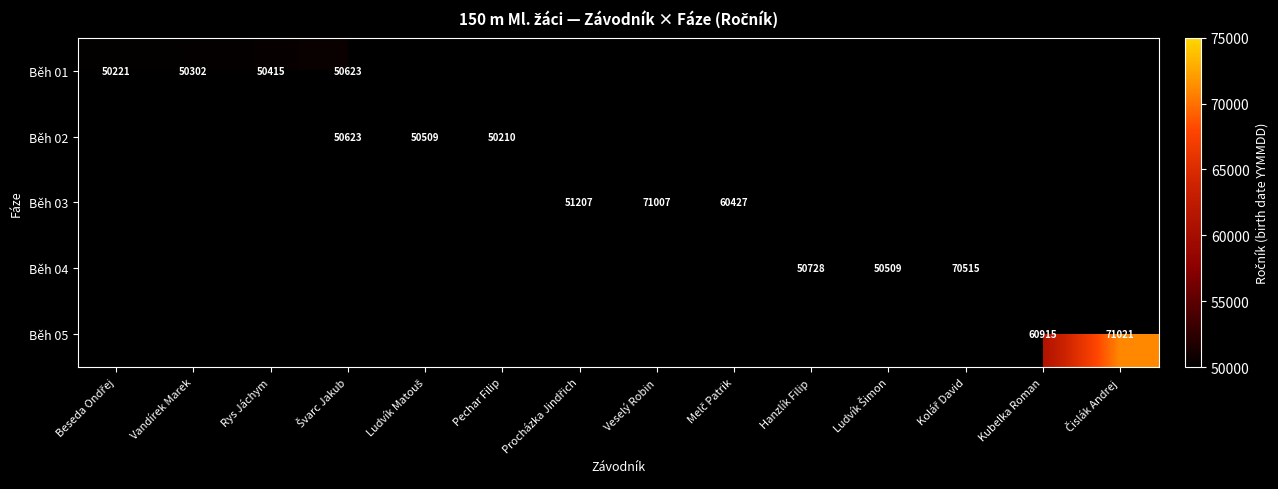

Which label corresponds to the largest value in the chart?

Čislák Andrej